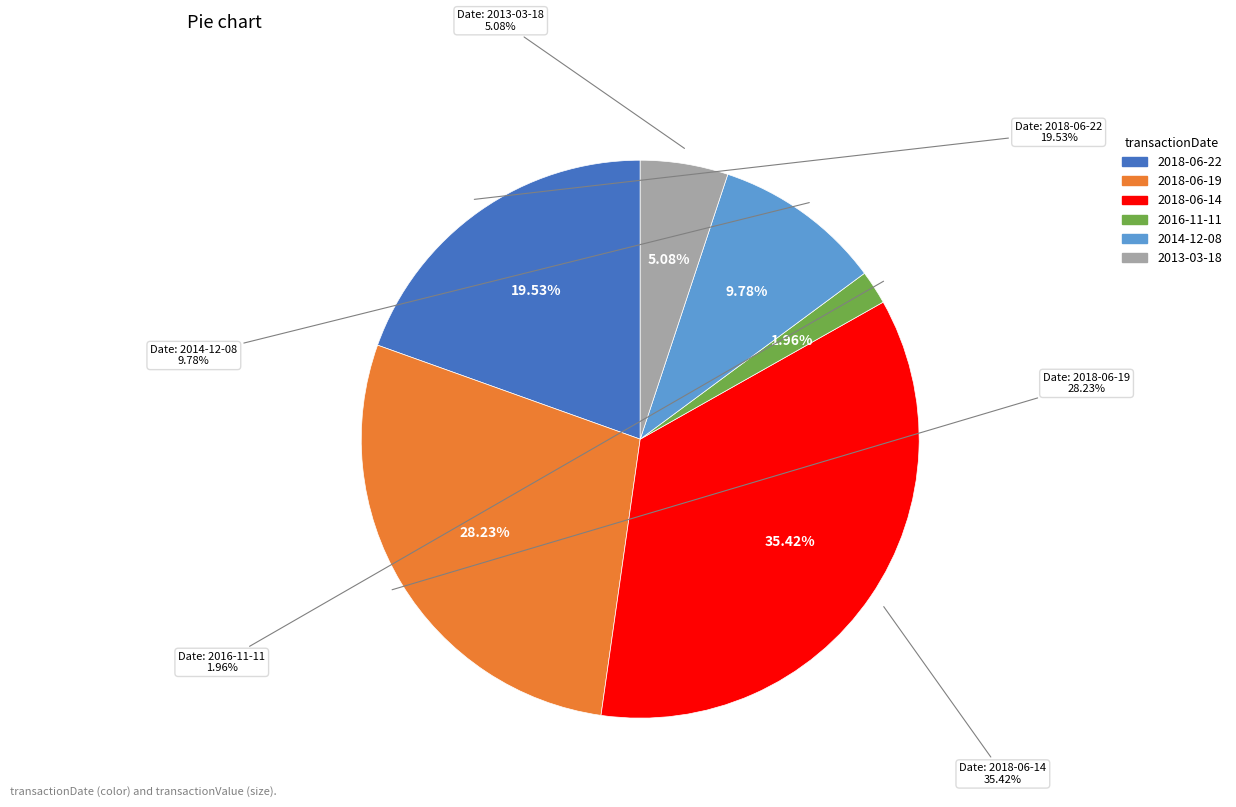

To the nearest percent, what is the difference between the largest and smallest slice percentages?

33%